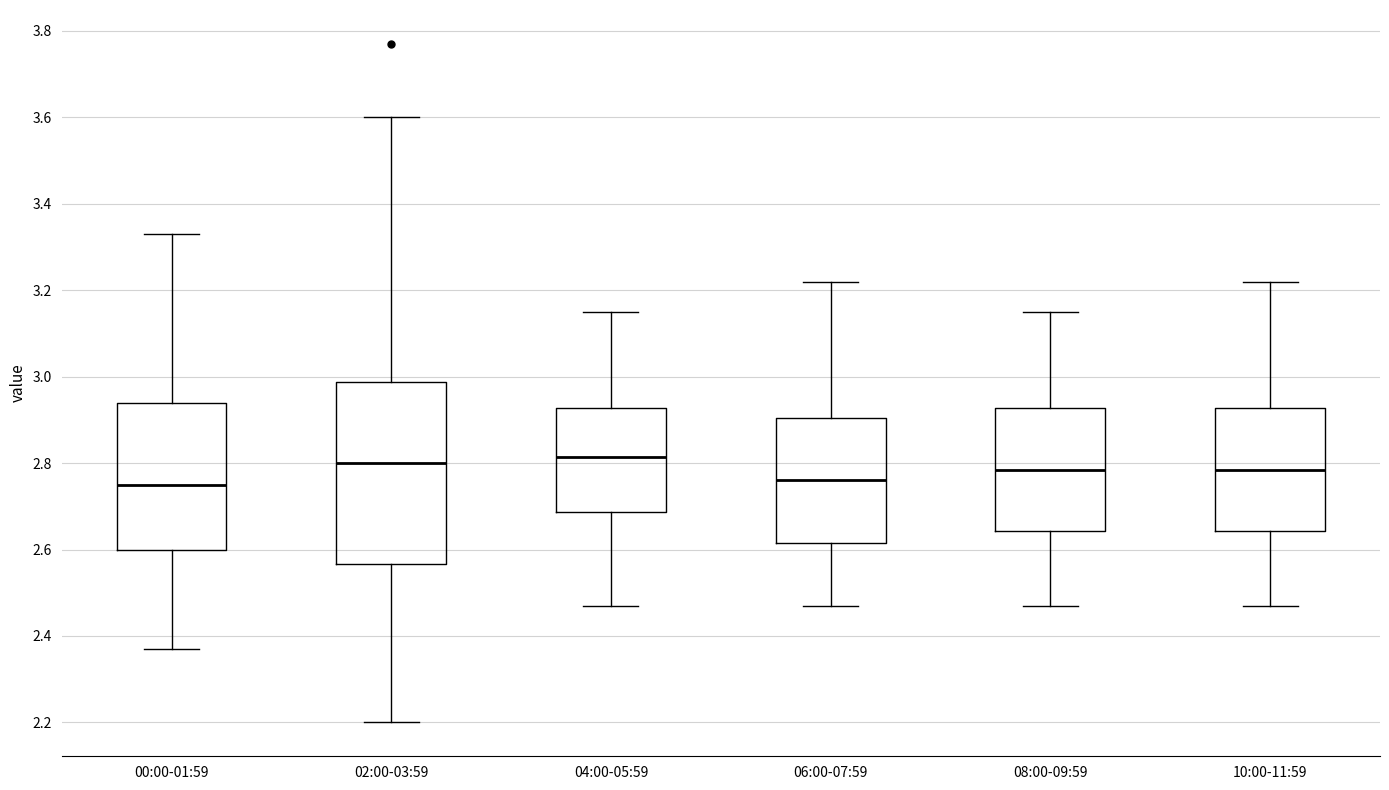

Where is the lower edge of the box for 06:00-07:59 on the y-axis? The values are not printed on the chart, so give them approximately, as read against the axis.

2.62